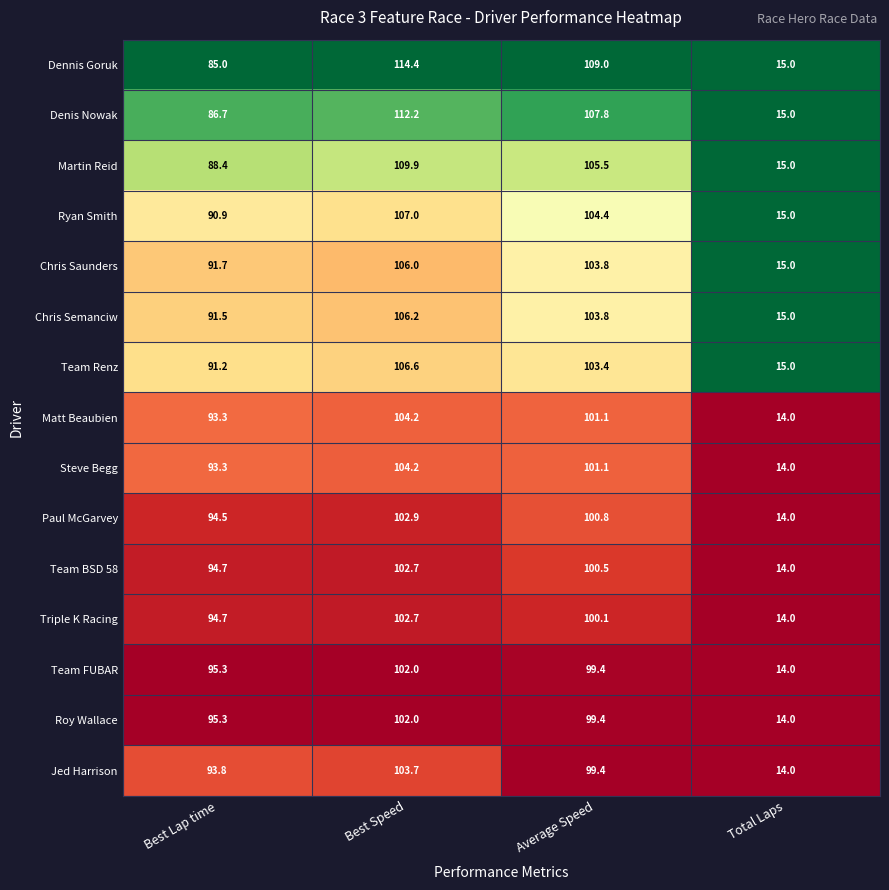

What value does the Denis Nowak series have at Best Speed?

112.2